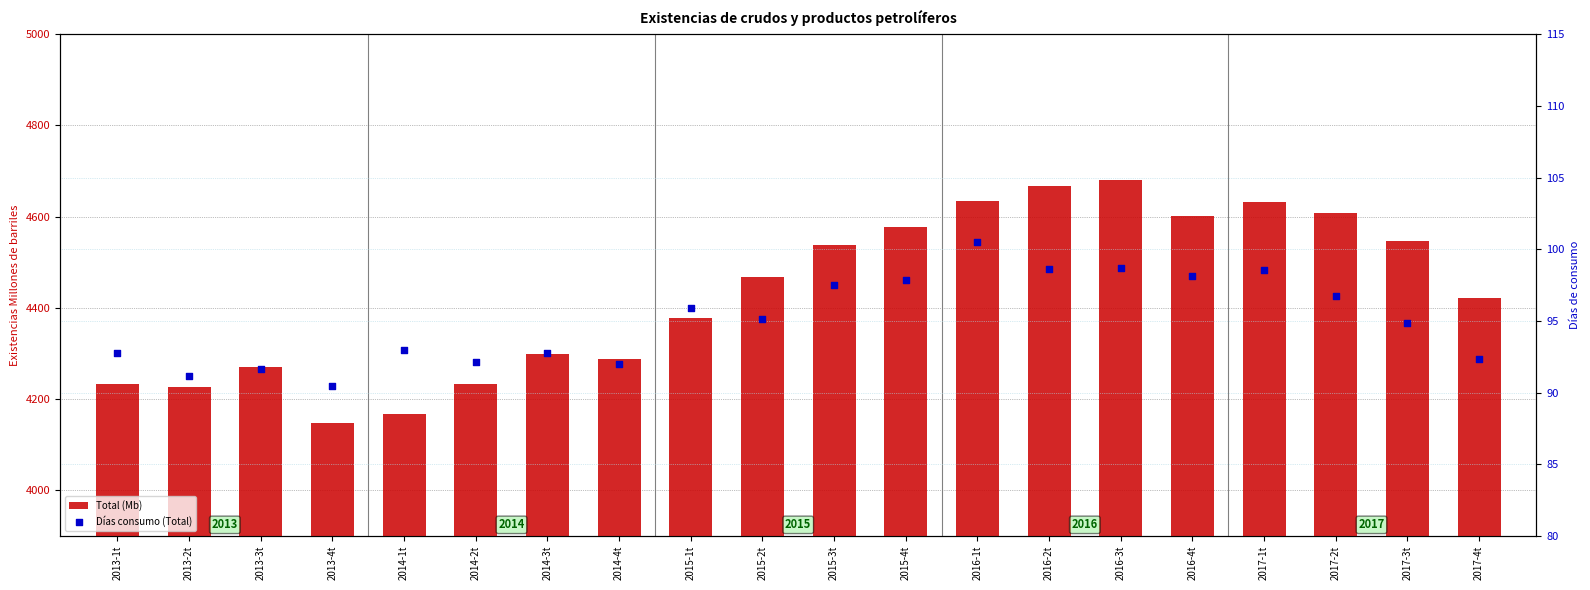

What are all the series names shown in the legend?

Total (Mb), Días consumo (Total)